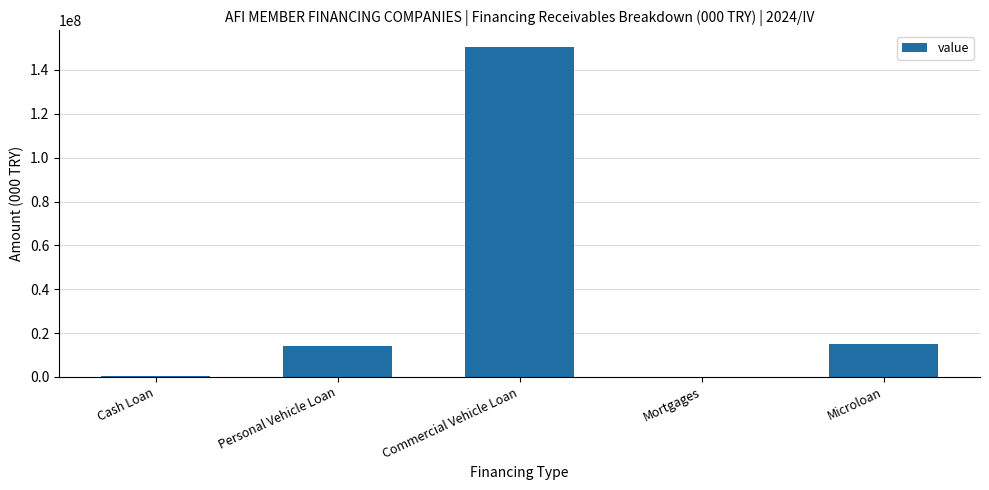

What is the ratio of the value at Personal Vehicle Loan to the value at Cash Loan?

43.5